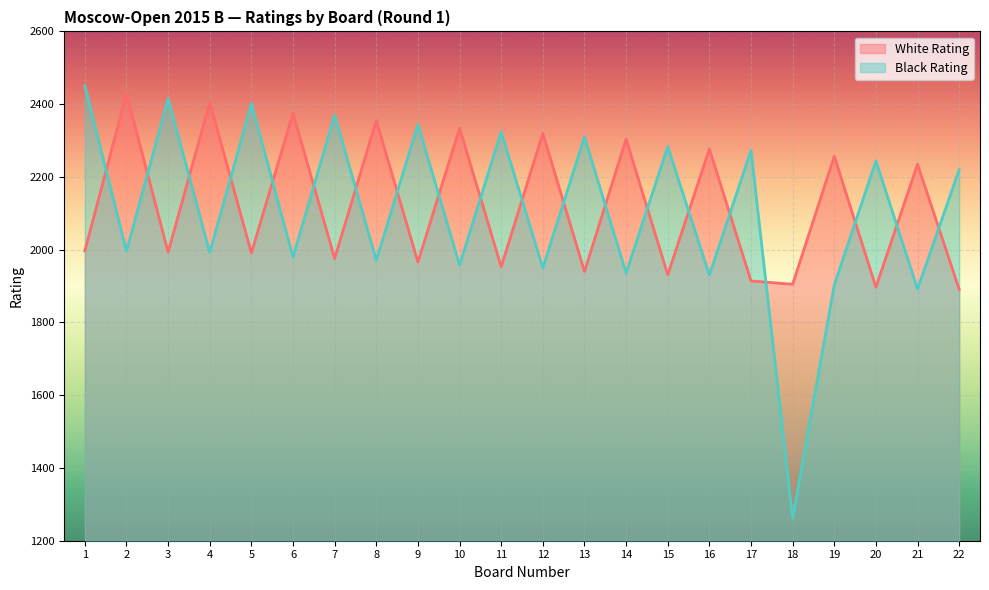

Is the value of White Rating at 20 greater than the value of Black Rating at 18?

Yes